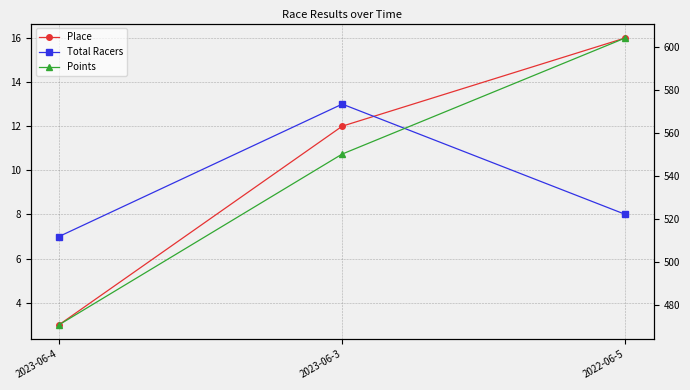

What is the spread (max minus min) of values at 2022-06-5?

596.3